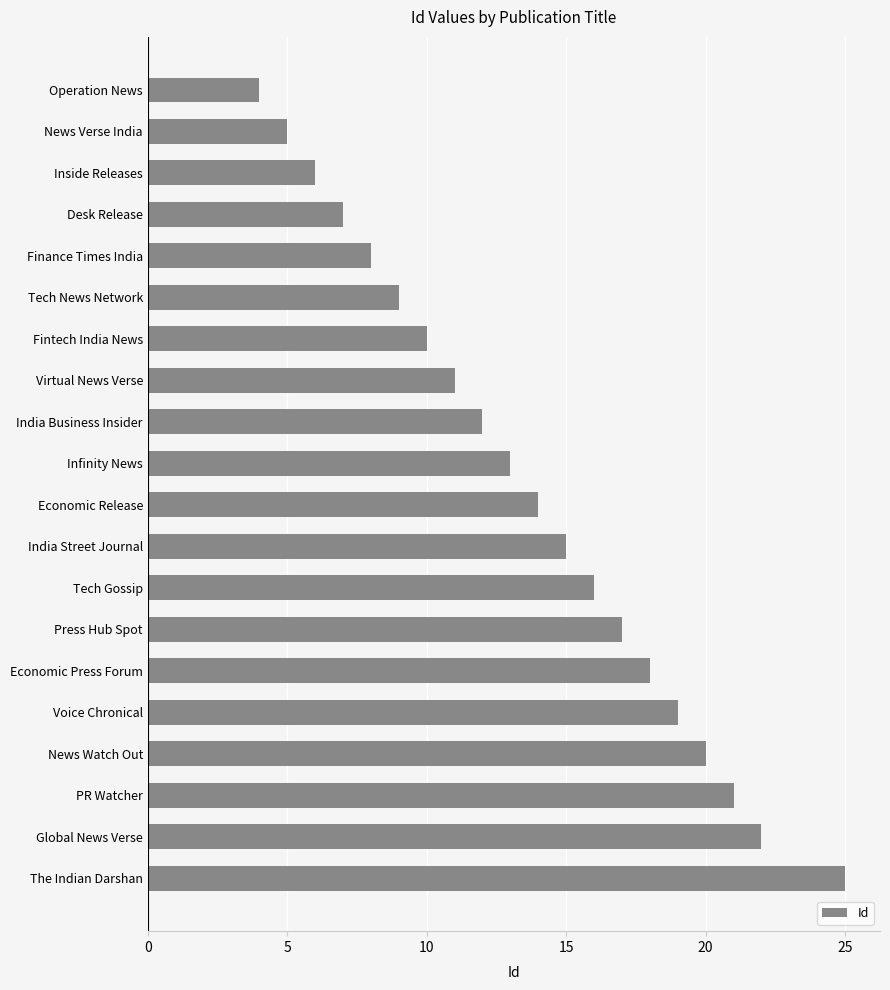

What is the sum of all values?

272